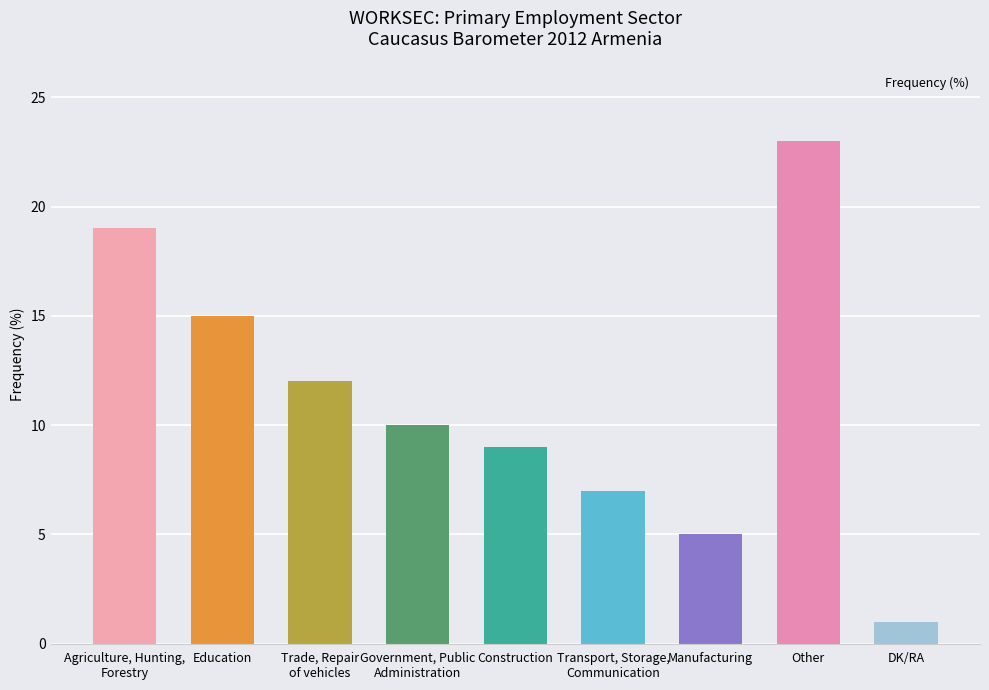

List the labels in order of value, smallest first.

DK/RA, Manufacturing, Transport, Storage,
Communication, Construction, Government, Public
Administration, Trade, Repair
of vehicles, Education, Agriculture, Hunting,
Forestry, Other